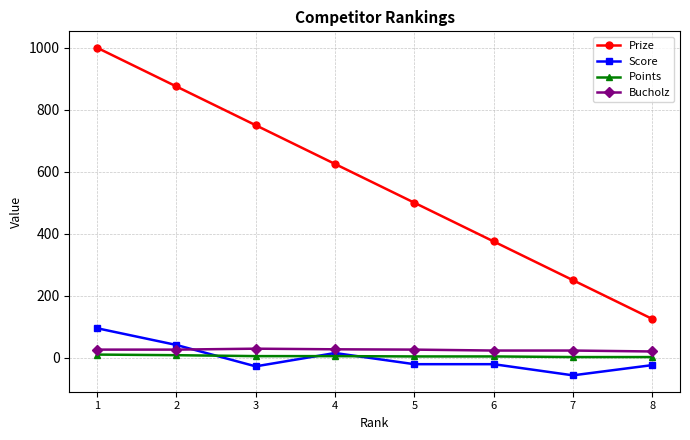

Is the value of Prize at 6 greater than the value of Bucholz at 5?

Yes